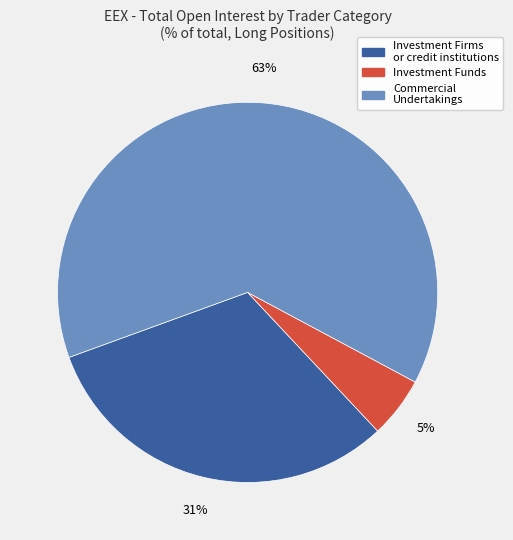

To the nearest percent, what is the average slice percentage?

33%